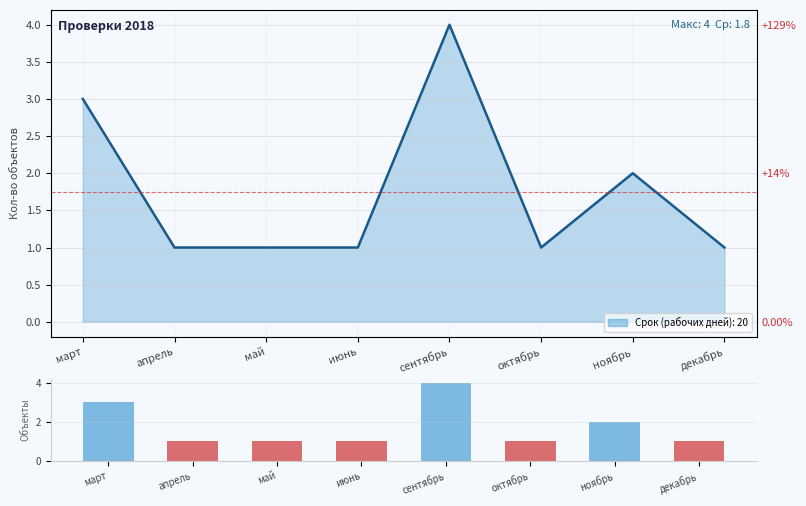

Reading left to right, what are all the values shown in this chart?

3	1	1	1	4	1	2	1